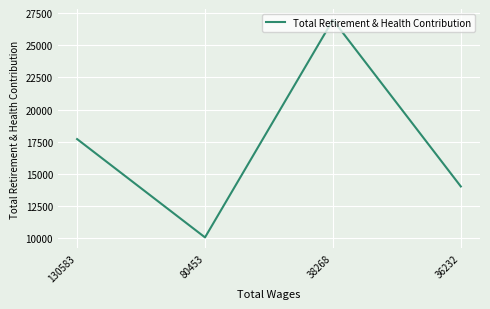

What is the average value?

17202